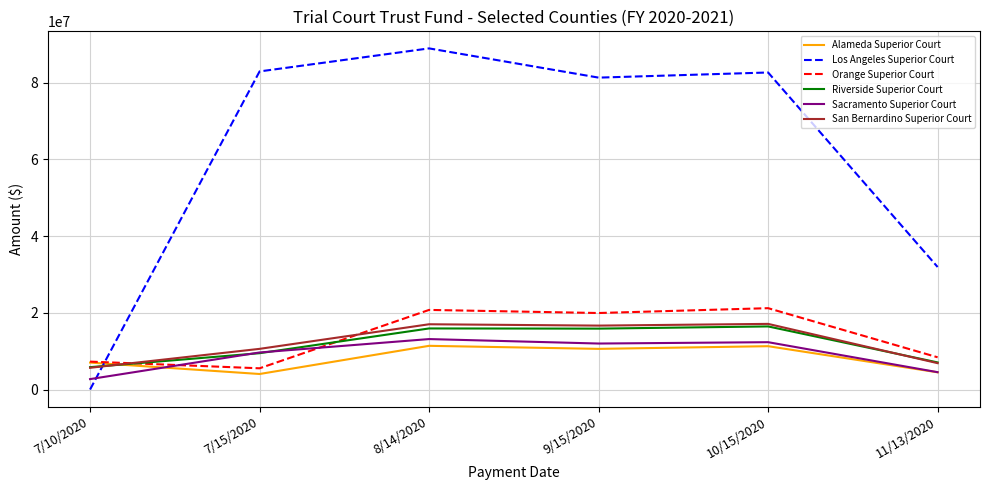

True or false: Los Angeles Superior Court has more than 0 points higher than both neighbors.

True